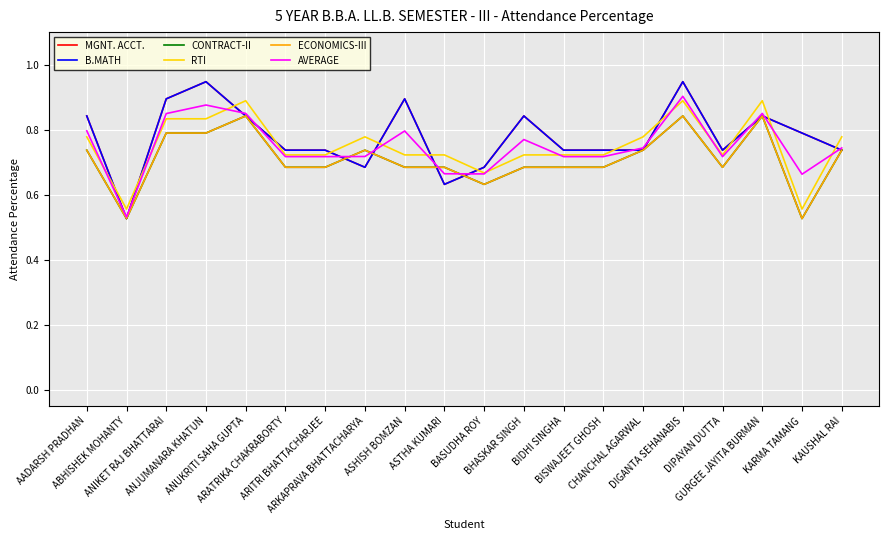

How many intersections are there between B.MATH and RTI?

13